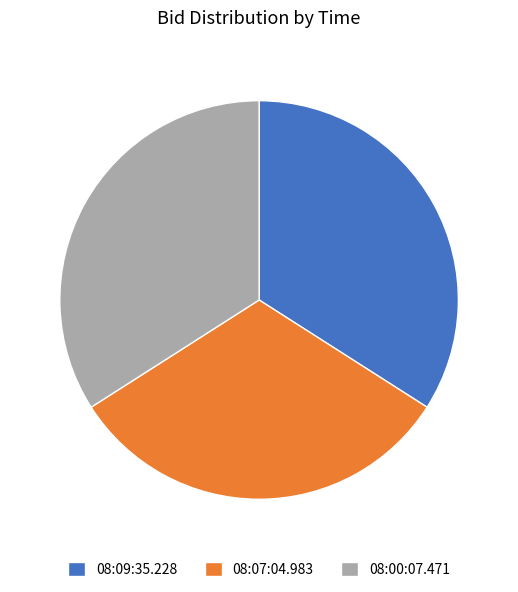

How many segments does this pie chart have?

3